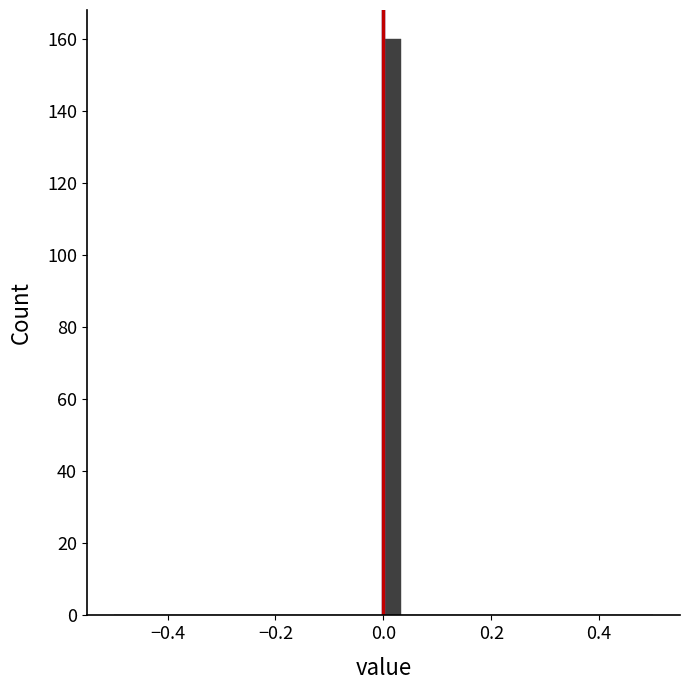

Around what value on the x-axis is the tallest bar? Give the approximate position of its centre, as read against the axis.

0.02